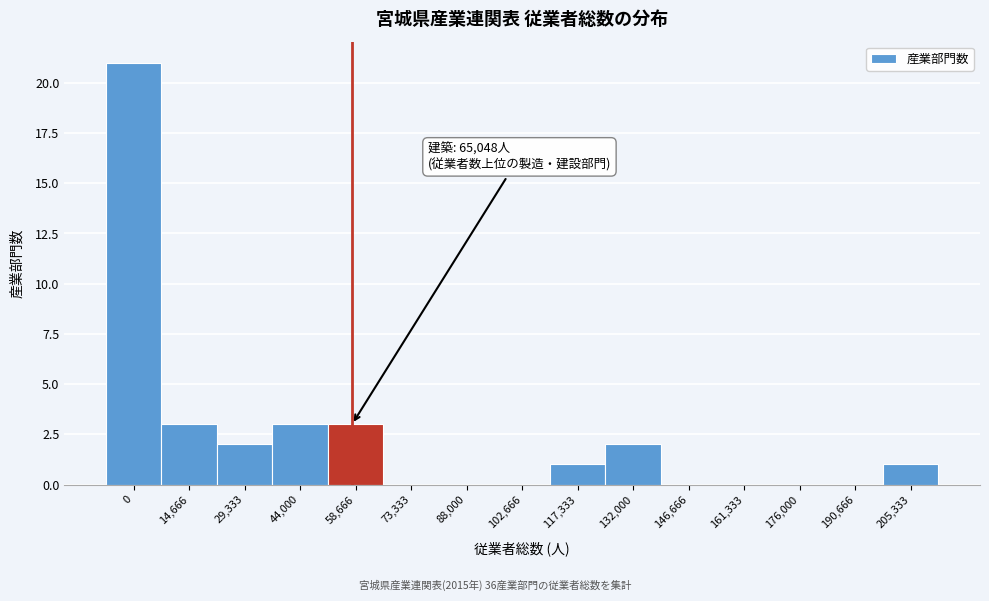

Reading right to left, extract all data points from this chart.

205,333=1	190,666=0	176,000=0	161,333=0	146,666=0	132,000=2	117,333=1	102,666=0	88,000=0	73,333=0	58,666=3	44,000=3	29,333=2	14,666=3	0=21